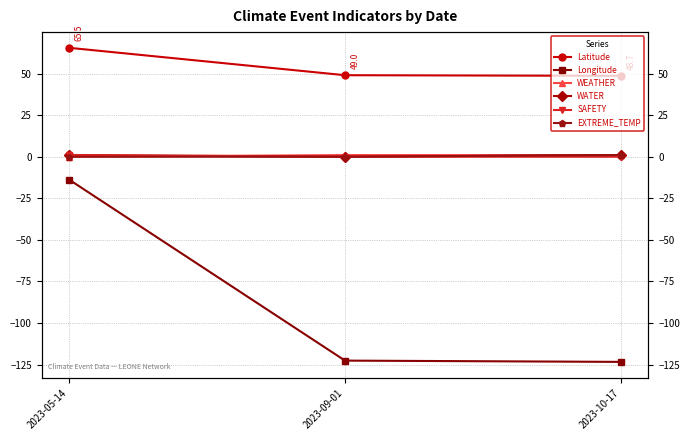

What is the difference between the maximum and minimum values in the Longitude series?

109.6